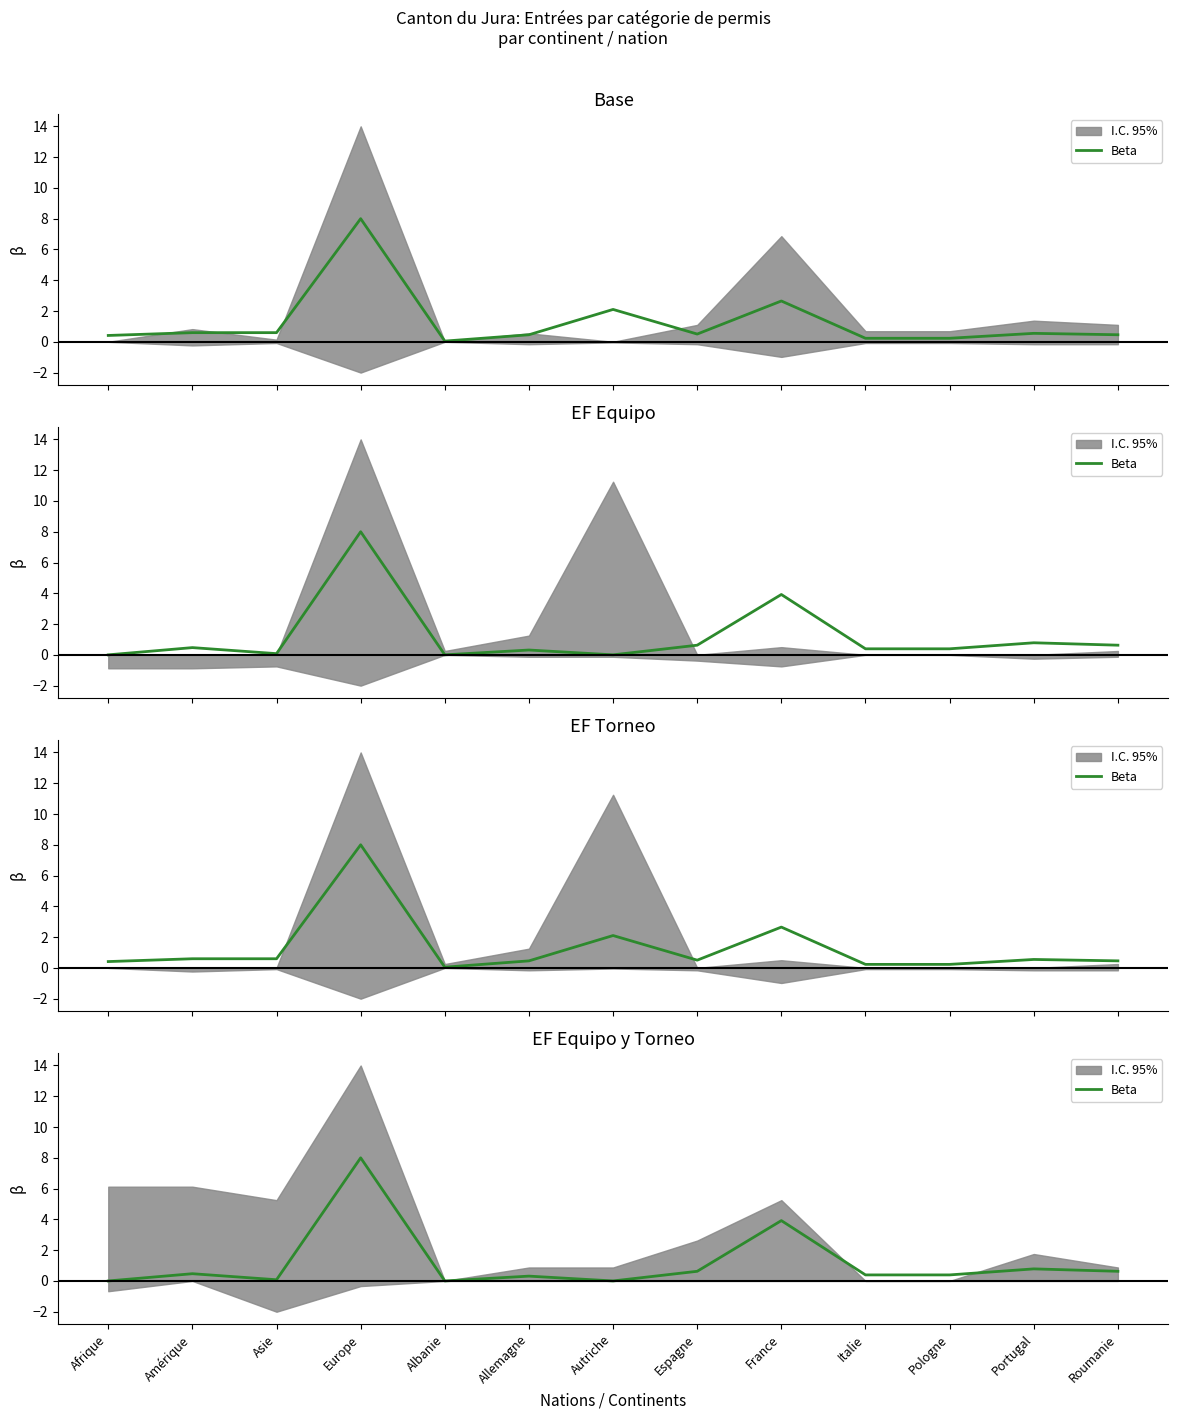

Does the chart display data point markers on the line(s)?

No